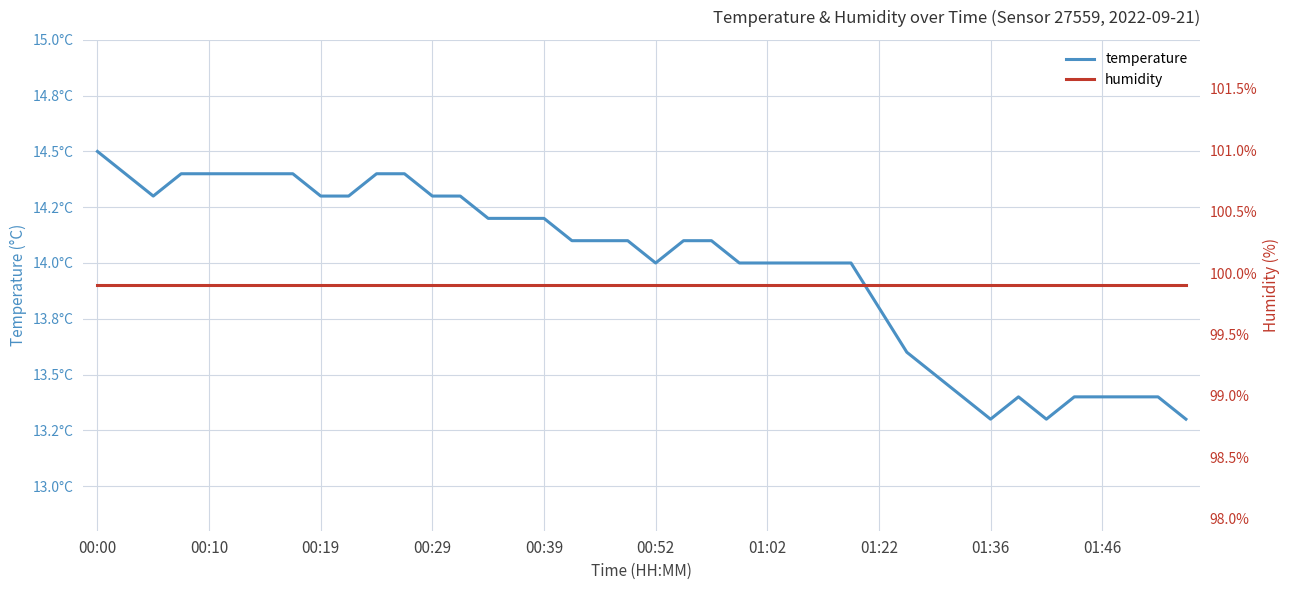

What is the value of the temperature point at the 28th from the left?

14.0